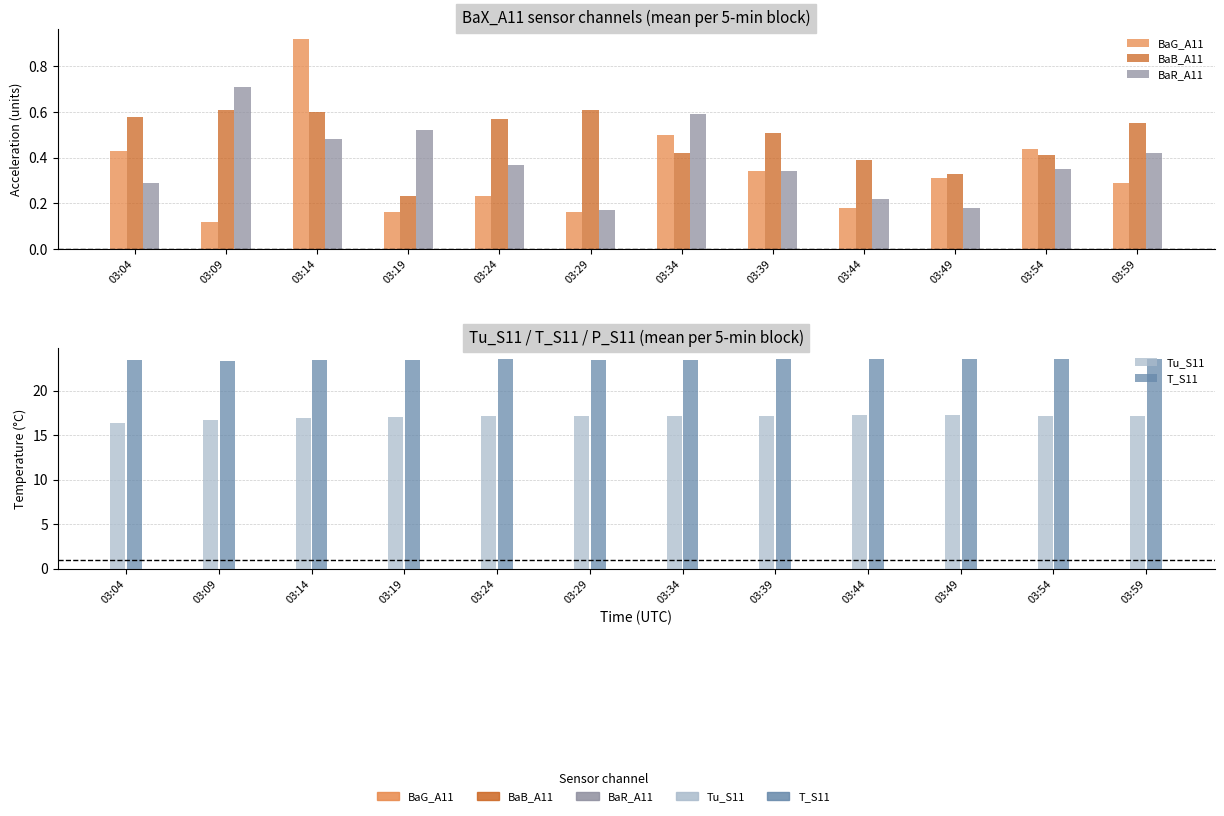

The BaG_A11 series shows 0.4 at 03:54. True or false?

True